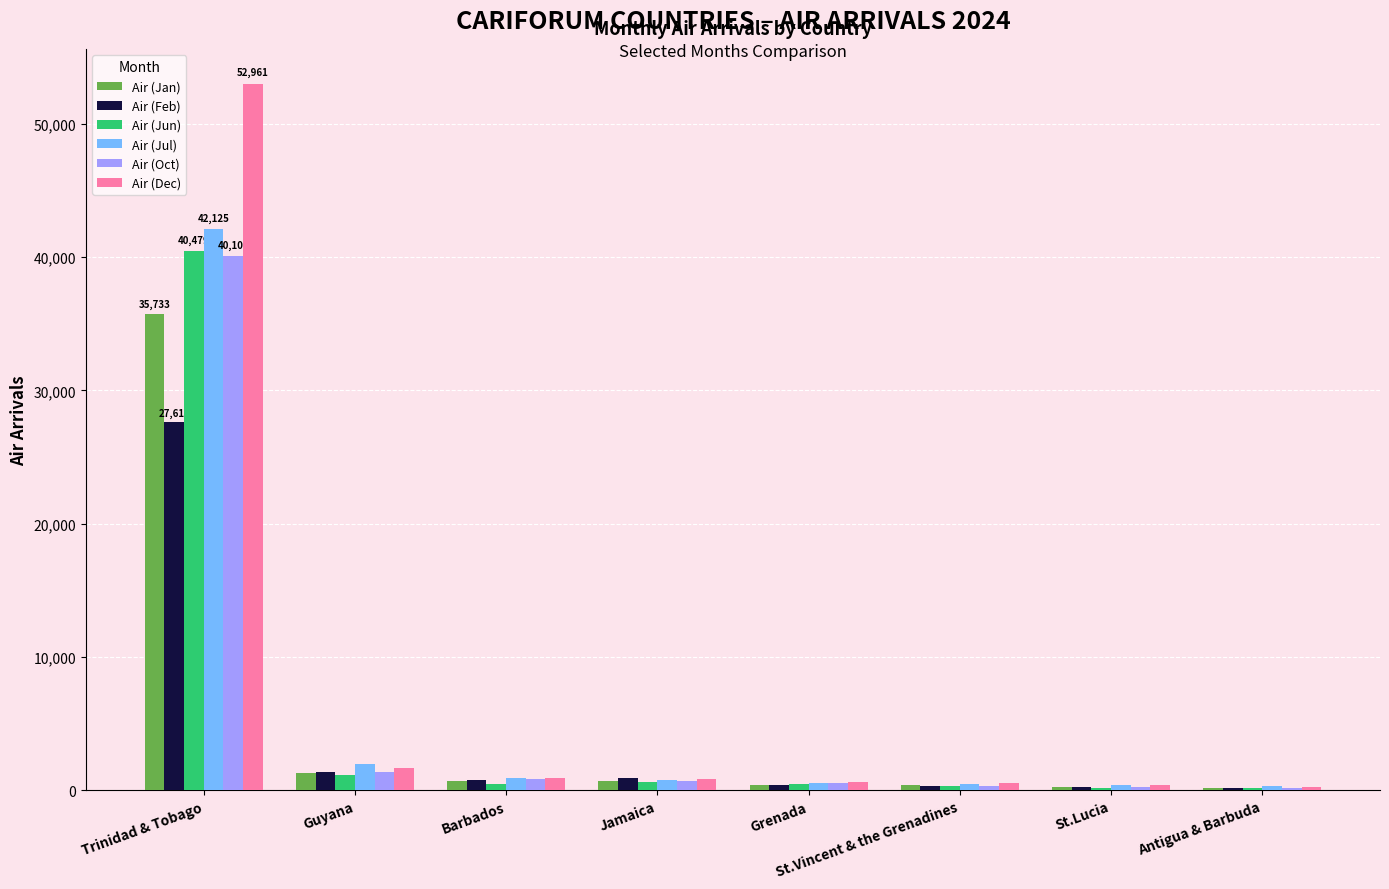

At which category does the chart reach its peak across all series?

Trinidad & Tobago